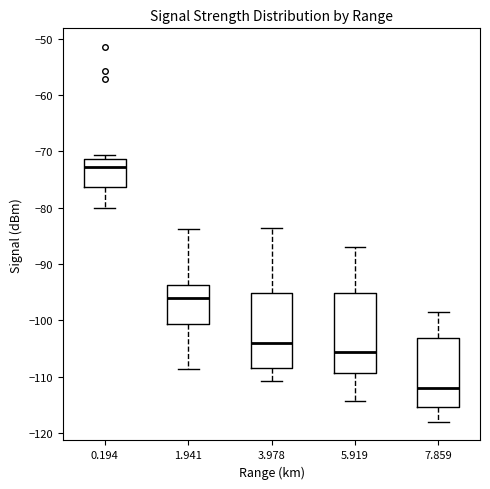

Reading left to right, transcribe this box plot: for each box, give where its median line is, the range the box spans, and where its two whiskers end, as read against the y-axis. The values are not printed on the chart, so give them approximately, as read against the axis.

0.194: median -73, box -76 to -71, whiskers -80 to -71 (just above the box's upper edge)
1.941: median -96, box -101 to -94, whiskers -109 to -84
3.978: median -104, box -108 to -95, whiskers -111 to -84
5.919: median -106, box -109 to -95, whiskers -114 to -87
7.859: median -112, box -115 to -103, whiskers -118 to -98